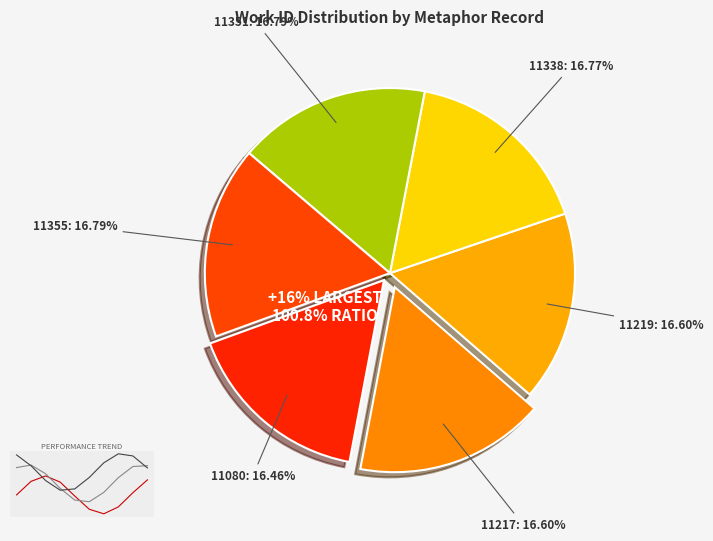

What portion of the pie excludes 11351?

83.2%